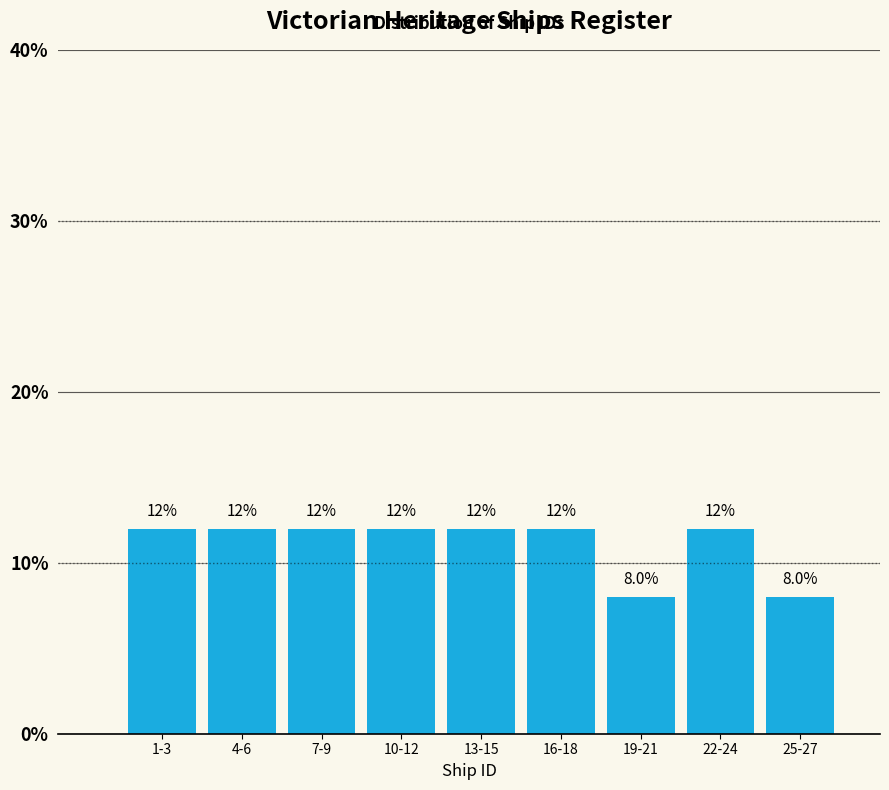

Reading left to right, what are all the values shown in this chart?

12	12	12	12	12	12	8	12	8